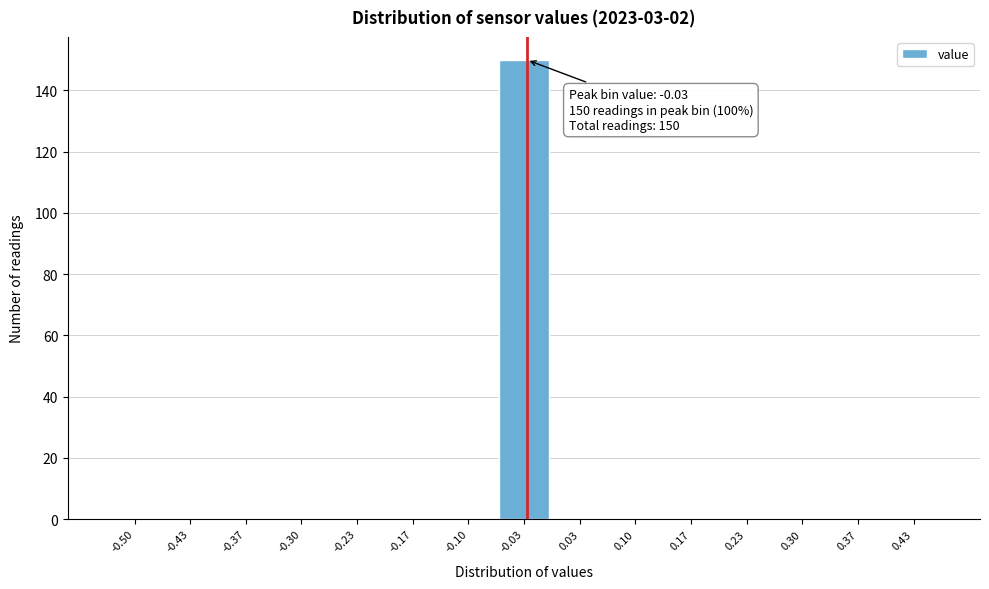

Reading right to left, what are all the values shown in this chart?

0.43=0	0.37=0	0.30=0	0.23=0	0.17=0	0.10=0	0.03=0	-0.03=150	-0.10=0	-0.17=0	-0.23=0	-0.30=0	-0.37=0	-0.43=0	-0.50=0